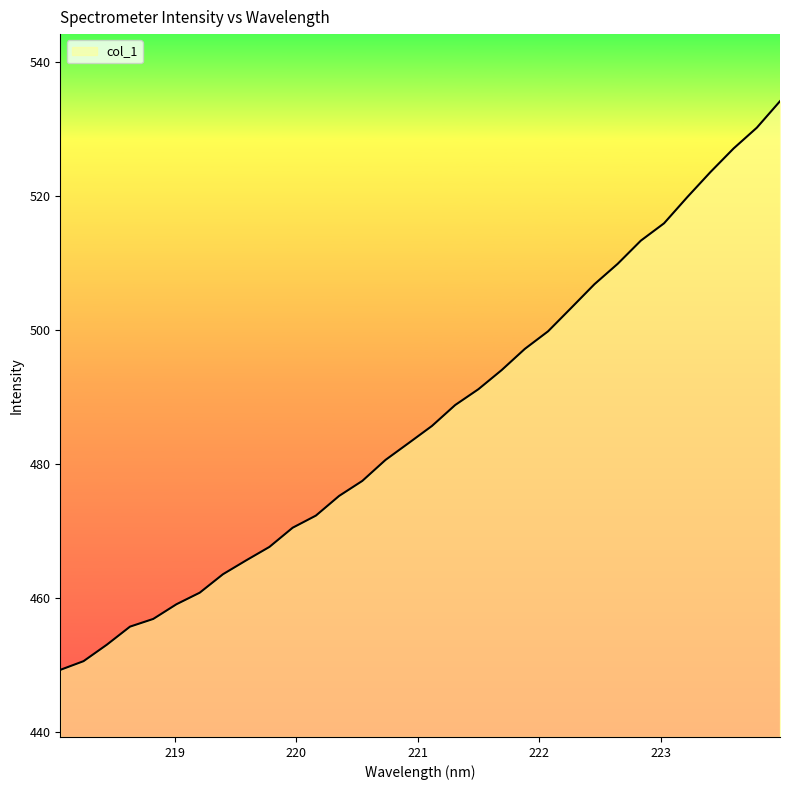

What is the smallest value displayed?

449.3